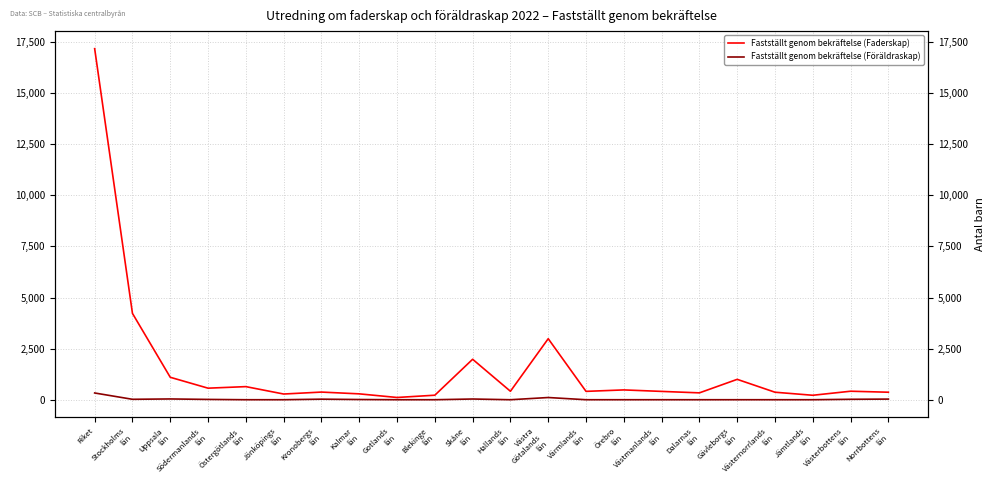

True or false: Fastställt genom bekräftelse (Faderskap) and Fastställt genom bekräftelse (Föräldraskap) intersect in this chart.

False